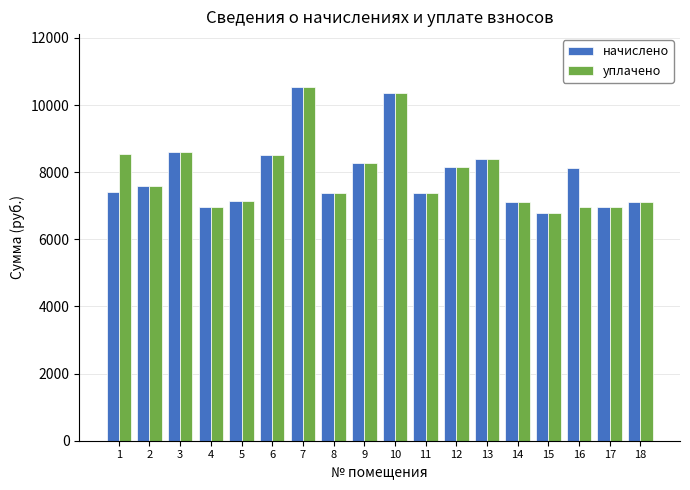

At how many categories does at least one series exceed 9779?

2